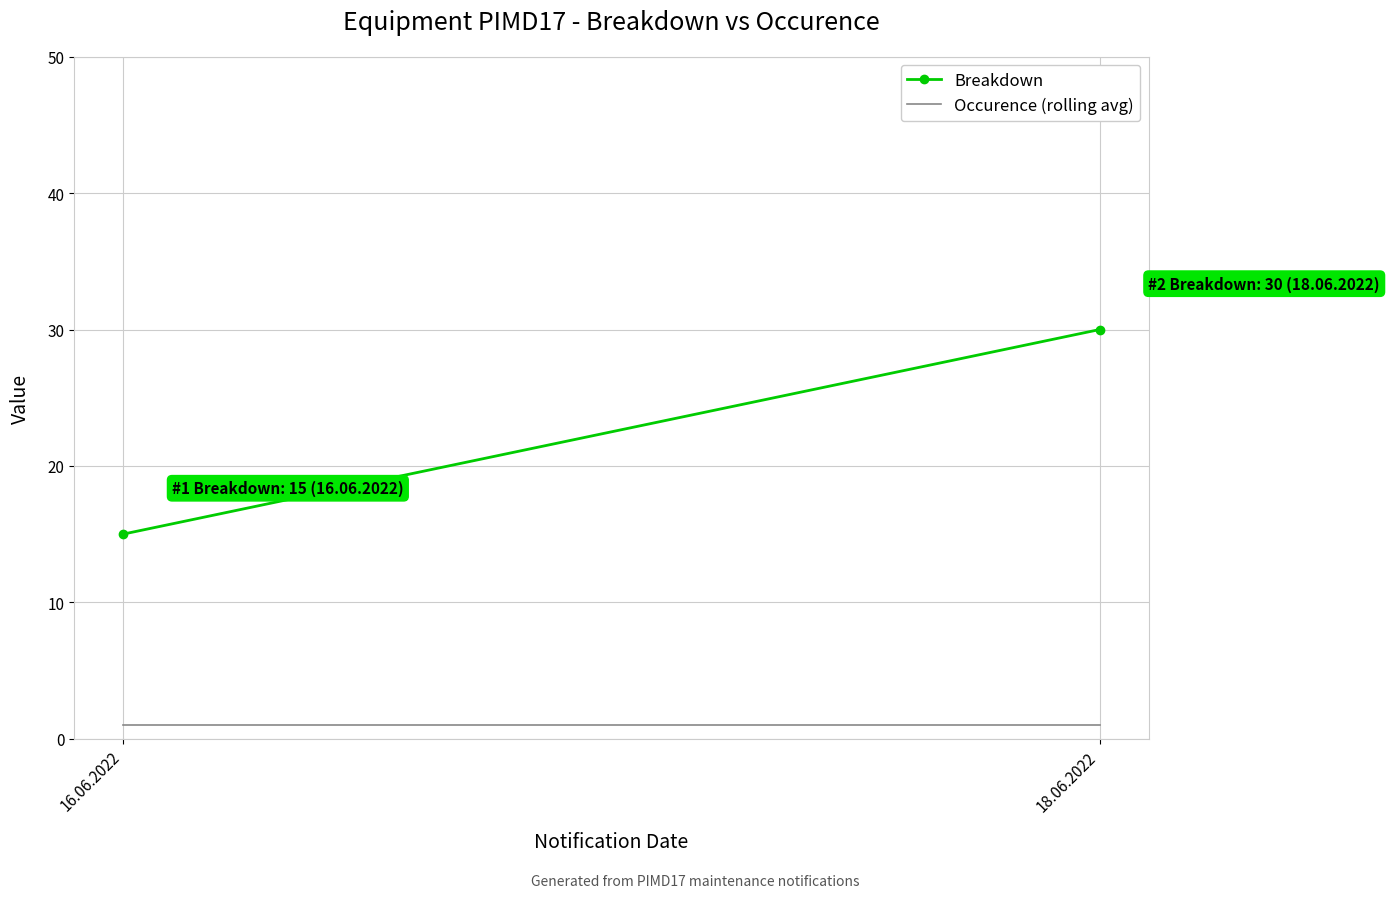

Which series has the widest spread of values?

Breakdown